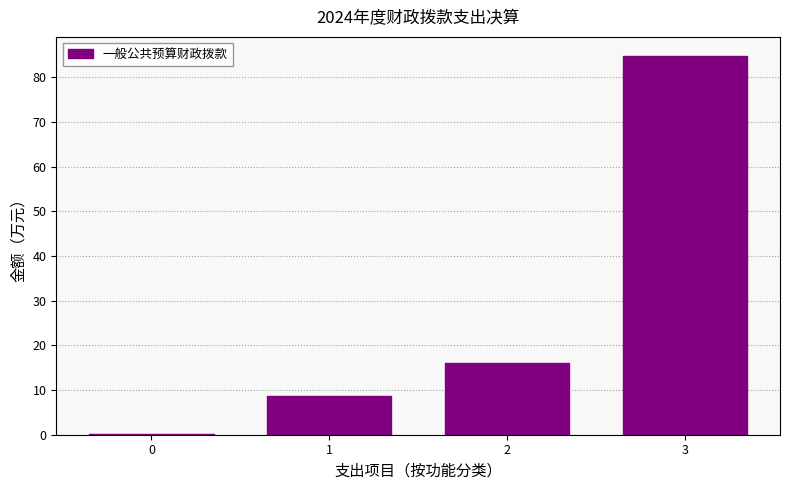

What is the difference between the values at 2 and 3?

68.8